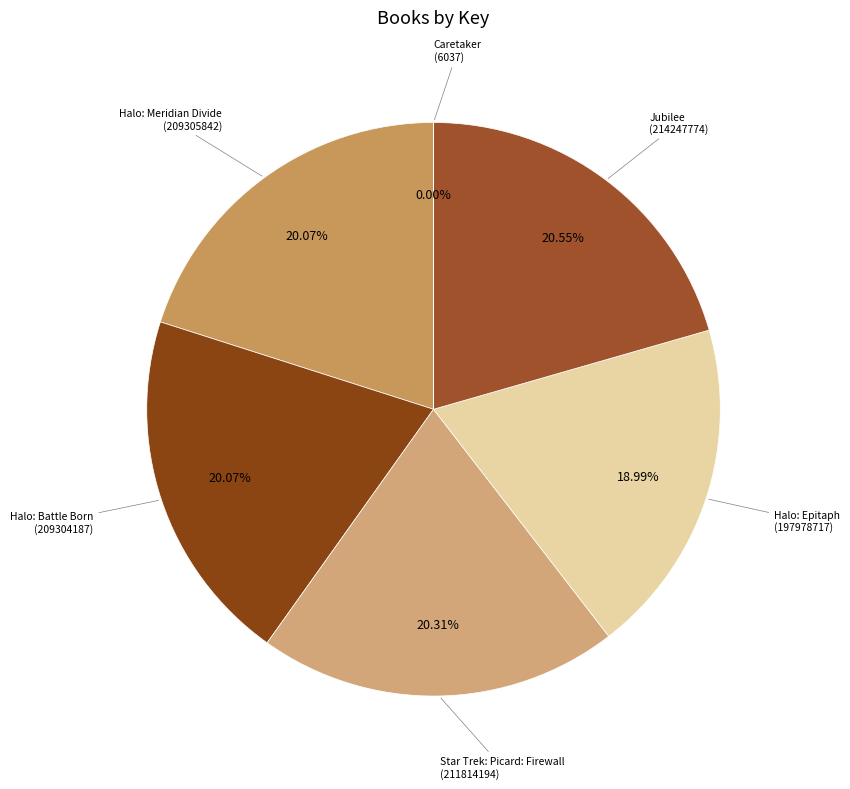

How many segments does this pie chart have?

6